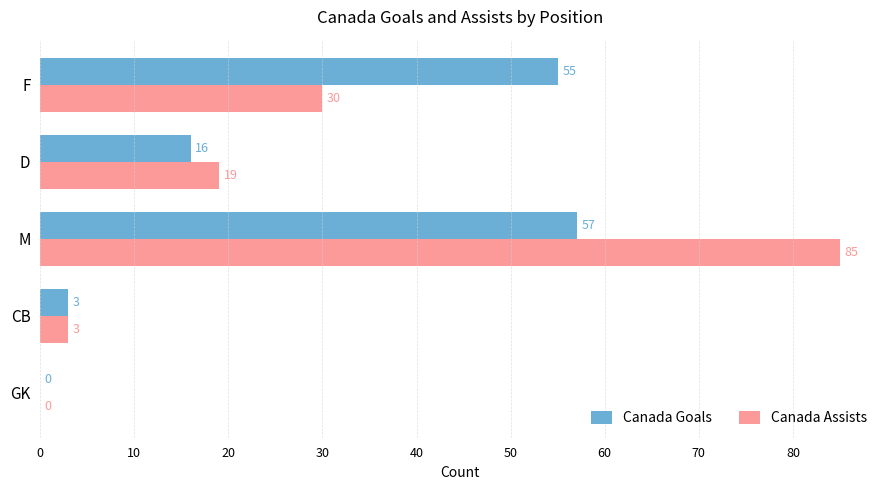

What are all the series names shown in the legend?

Canada Goals, Canada Assists